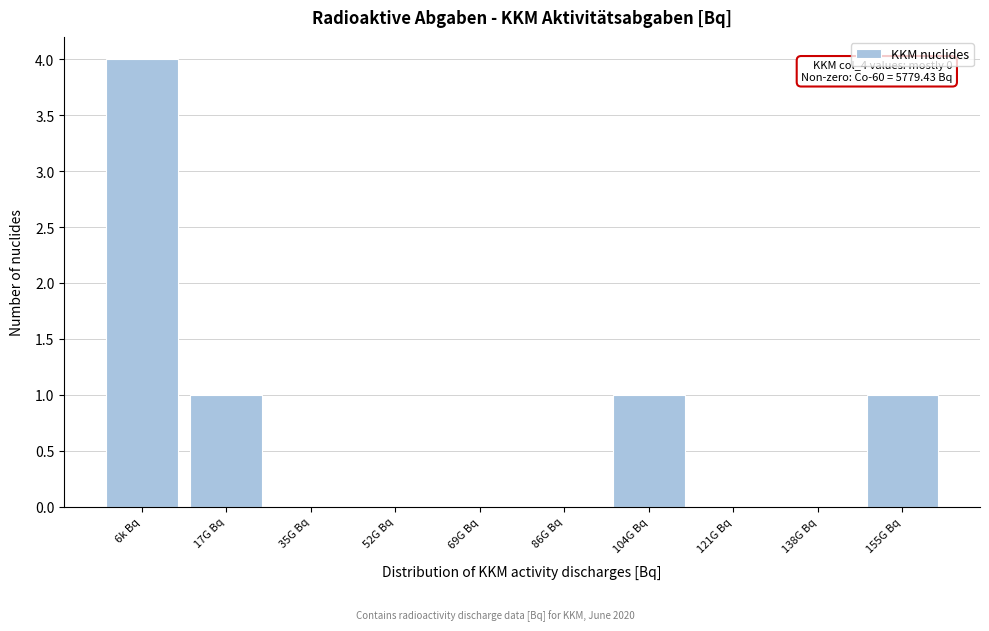

Reading left to right, extract all data points from this chart.

6k Bq=4	17G Bq=1	35G Bq=0	52G Bq=0	69G Bq=0	86G Bq=0	104G Bq=1	121G Bq=0	138G Bq=0	155G Bq=1